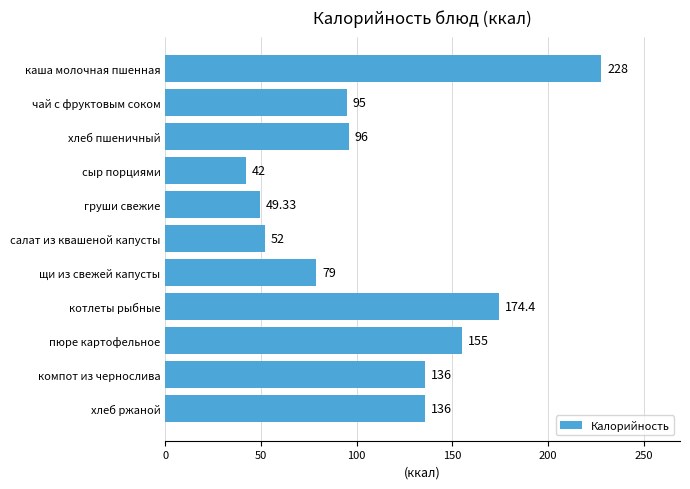

What is the label of the 4th bar from the bottom?

котлеты рыбные